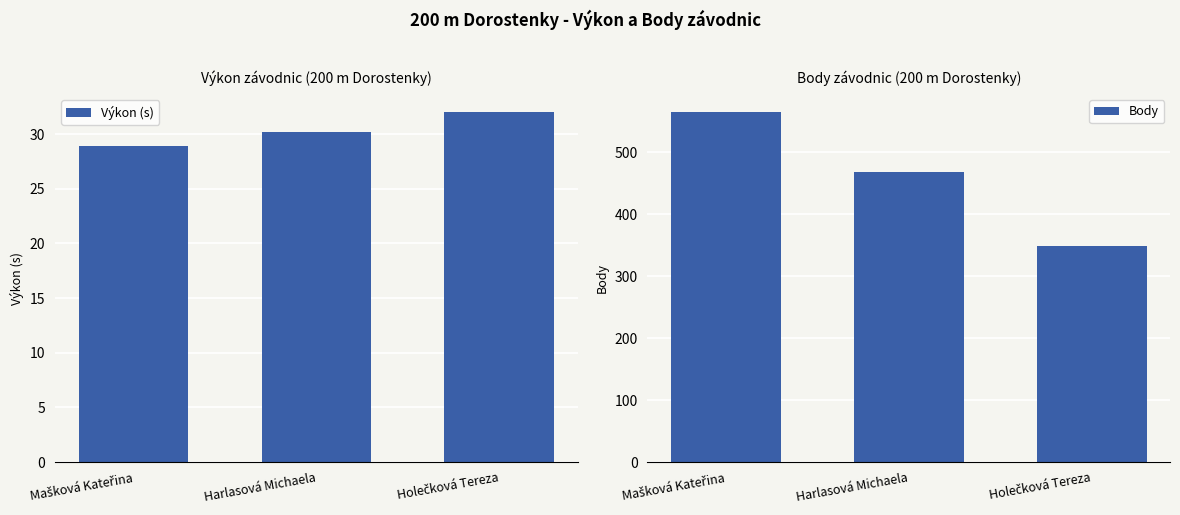

Rank the series at Harlasová Michaela from lowest to highest value.

Výkon (s), Body